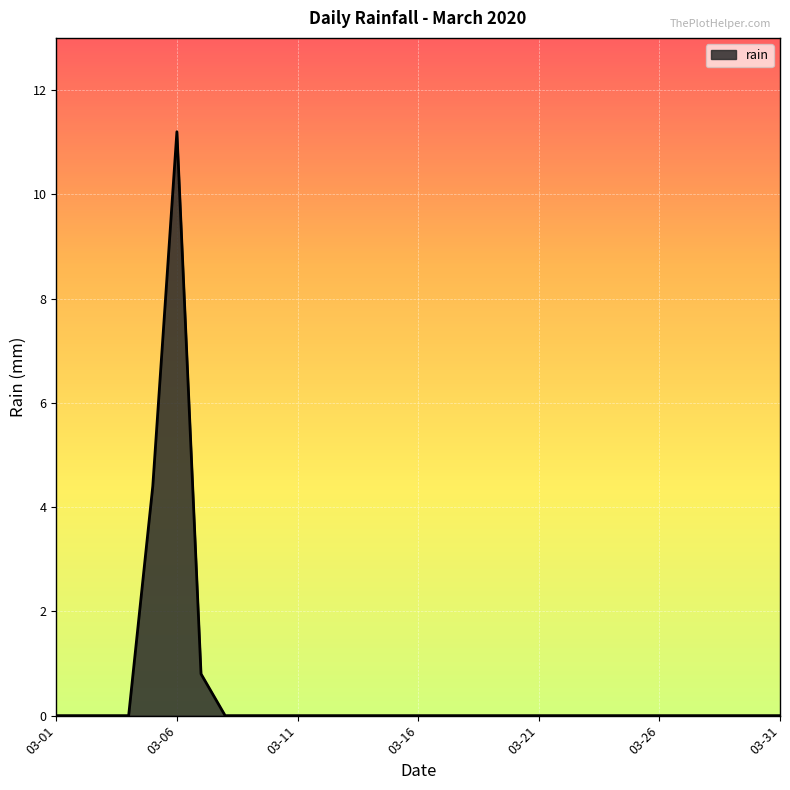

What is the difference between the maximum and minimum values?

11.2